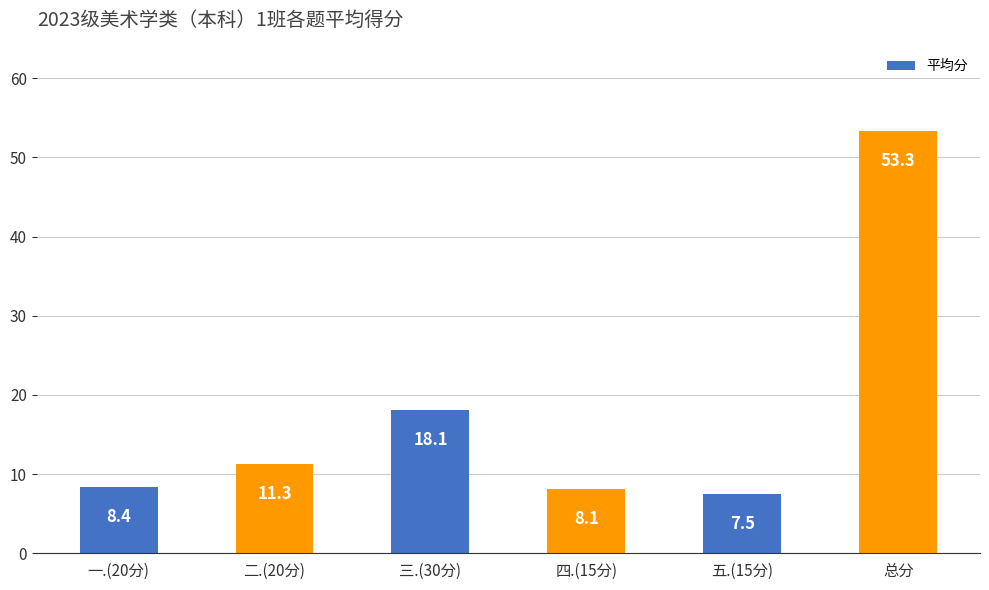

What is the change in value from 一.(20分) to 三.(30分)?

+9.7